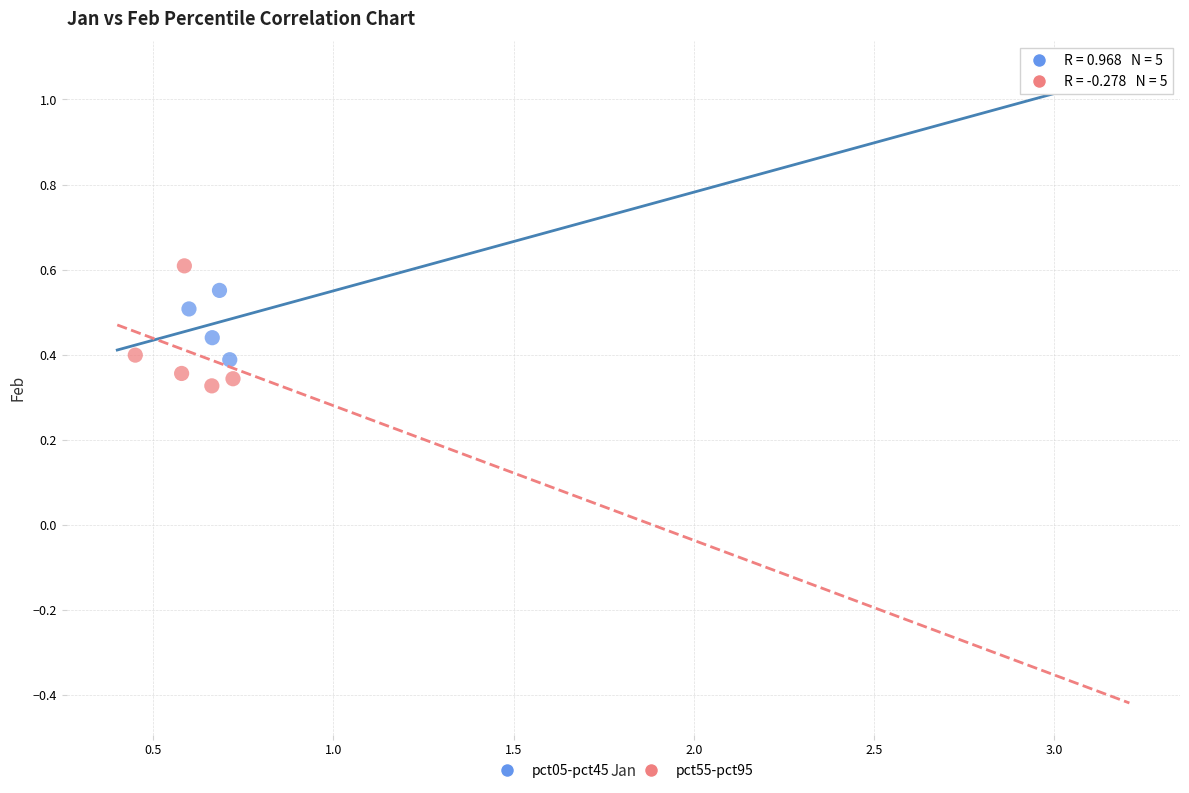

What are all the series names shown in the legend?

pct05-pct45, pct55-pct95